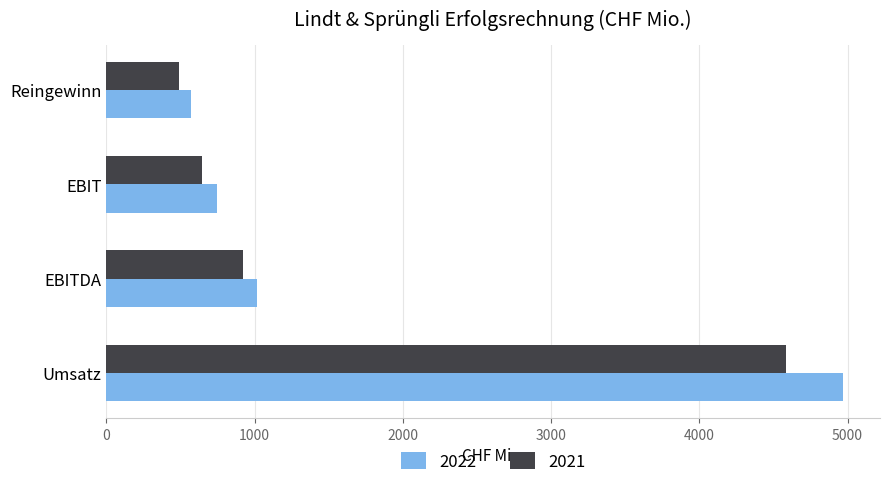

Is it true that 2021 equals 490.5 at Reingewinn?

True